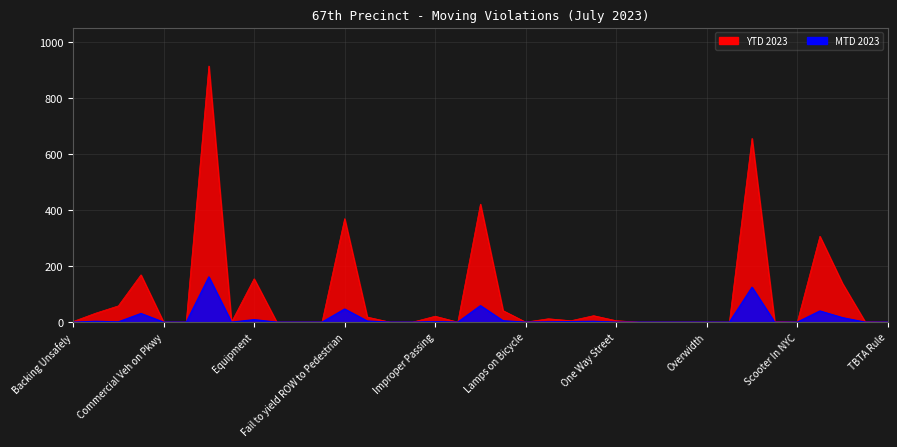

At which label does YTD 2023 first exceed 2?

Bike Lane